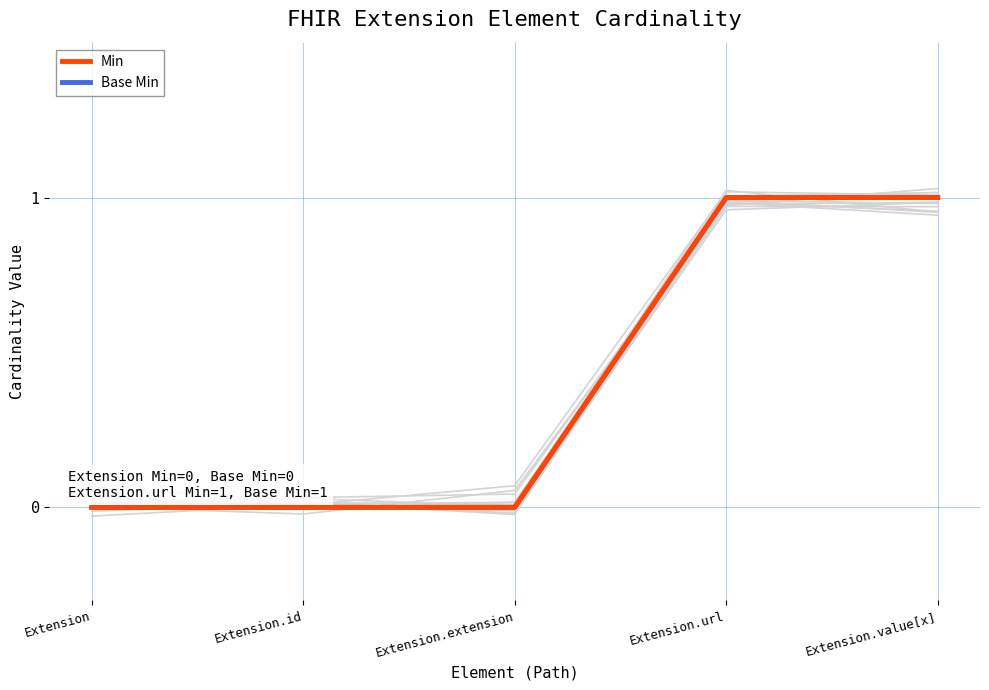

Is it true that Base Min equals 1 at Extension.value[x]?

False